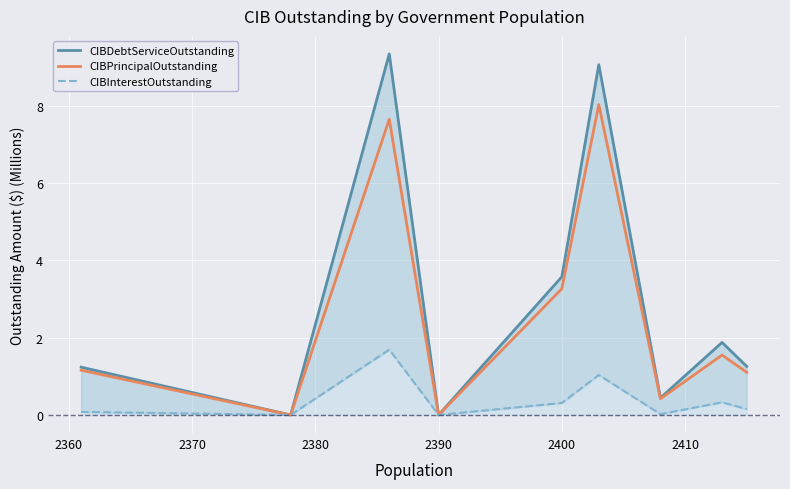

Is the value of CIBPrincipalOutstanding at 2400 greater than the value of CIBDebtServiceOutstanding at 2380?

Yes